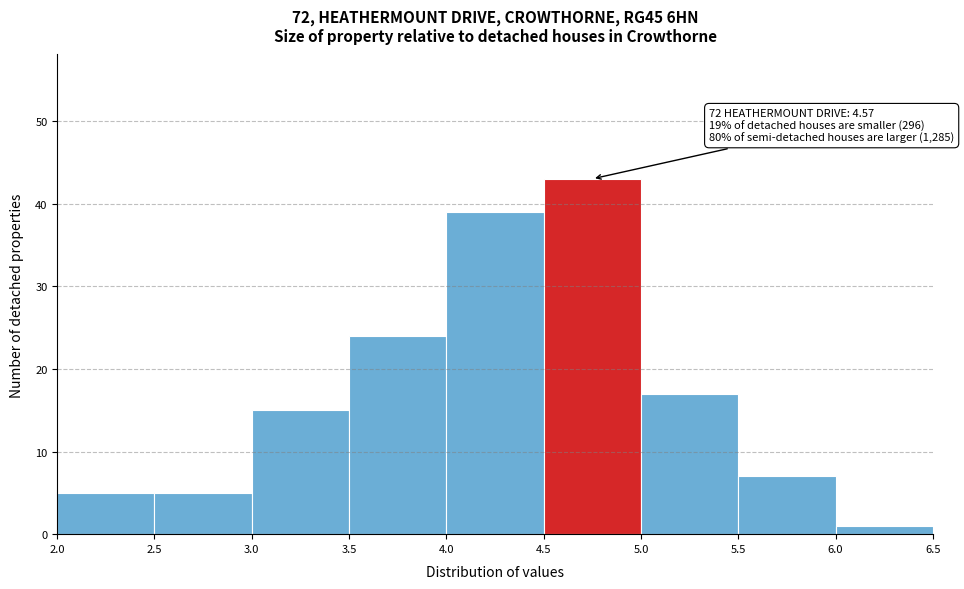

Over which range of the x-axis is the bar tallest?

4.5 to 5.0